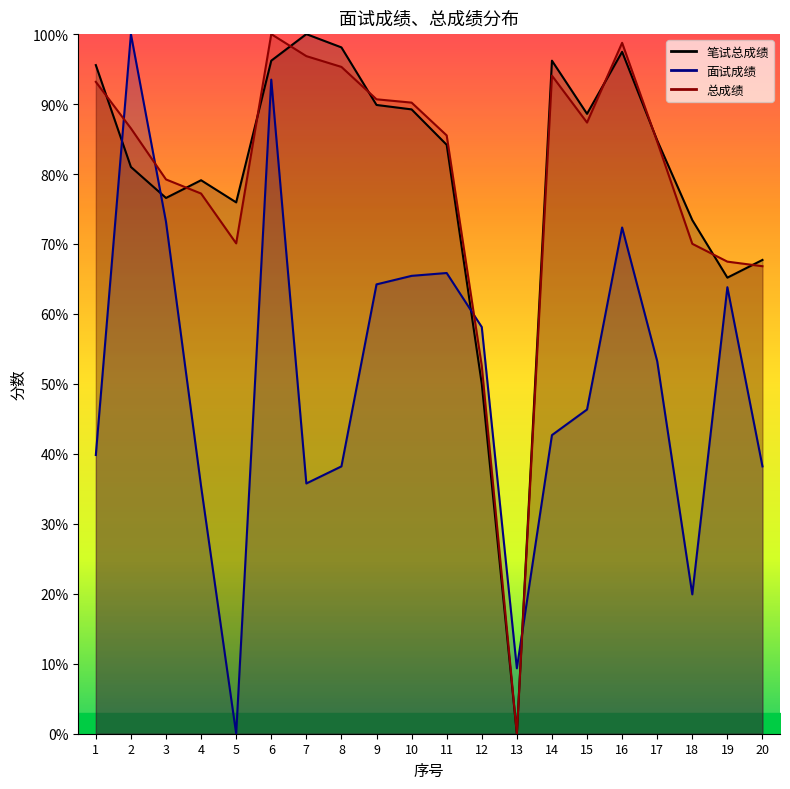

What is the value of the 笔试总成绩_line point at the 11th from the left?

84.2